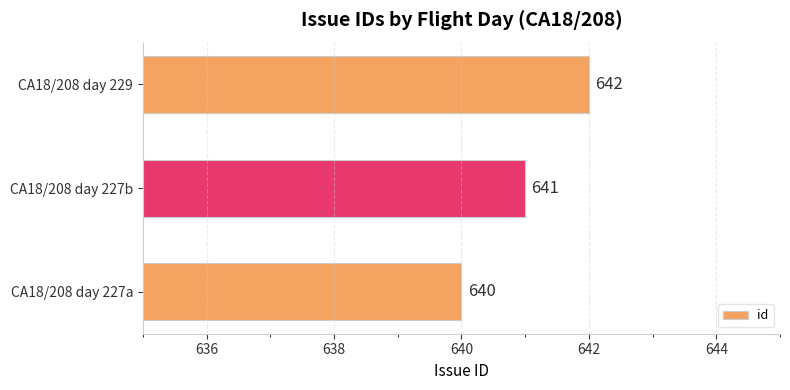

Where is the data nearest to the value 641?

CA18/208 day 227b